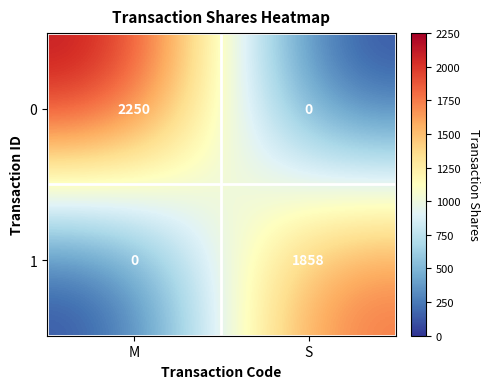

Reading left to right, transcribe all the data shown in this chart.

0: 2250	0
1: 0	1858